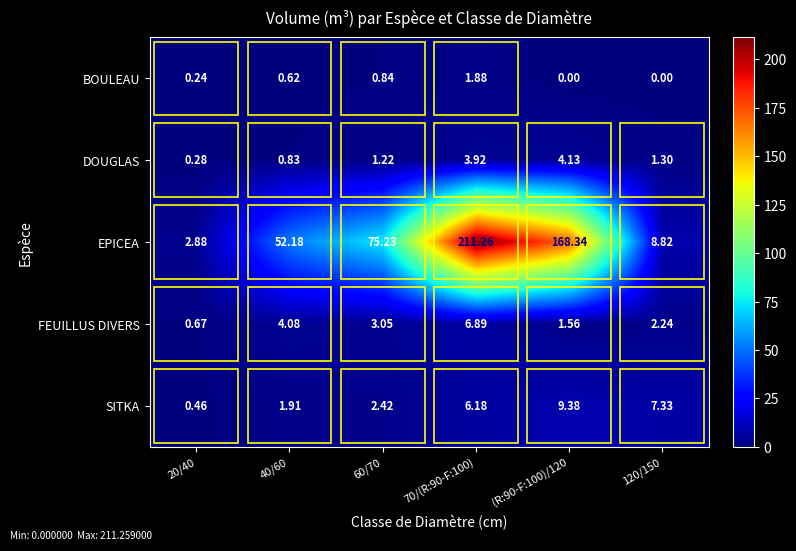

Rank the series at 20/40 from highest to lowest value.

EPICEA, FEUILLUS DIVERS, SITKA, DOUGLAS, BOULEAU